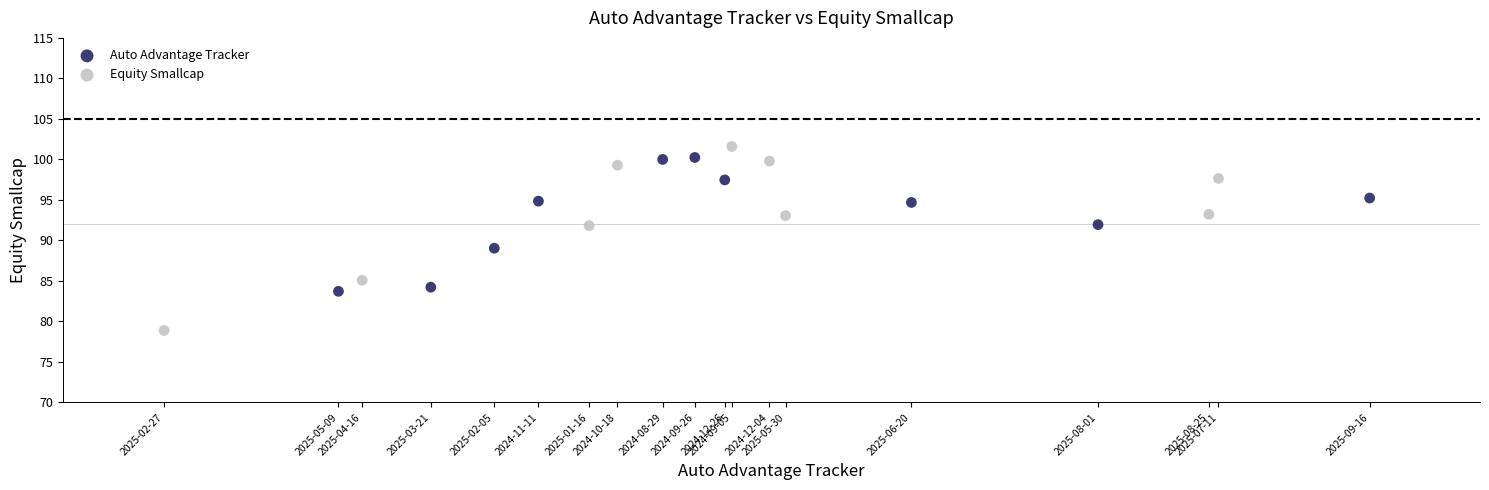

Which series reaches the minimum Y coordinate?

Equity Smallcap